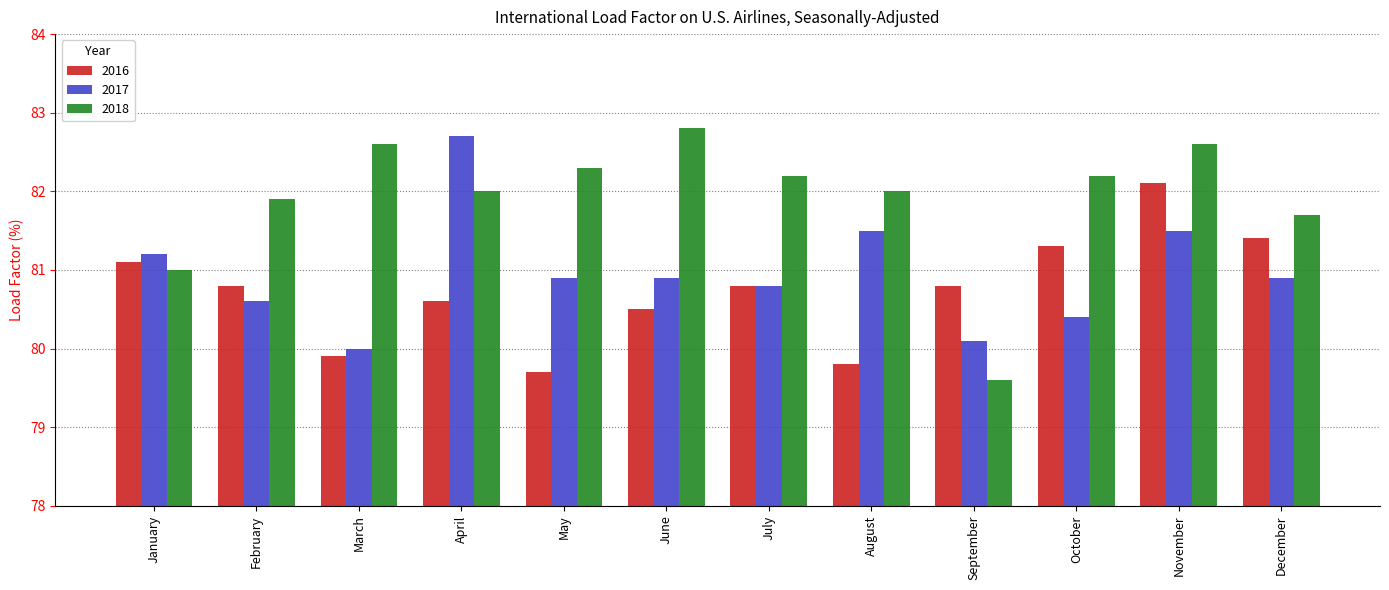

Which series has the largest range (max minus min)?

2018